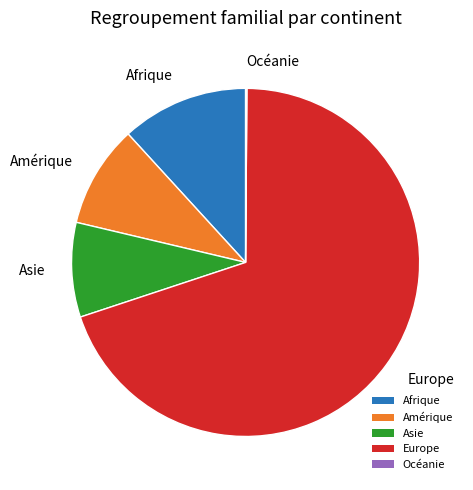

Is there a majority slice in this chart?

Yes